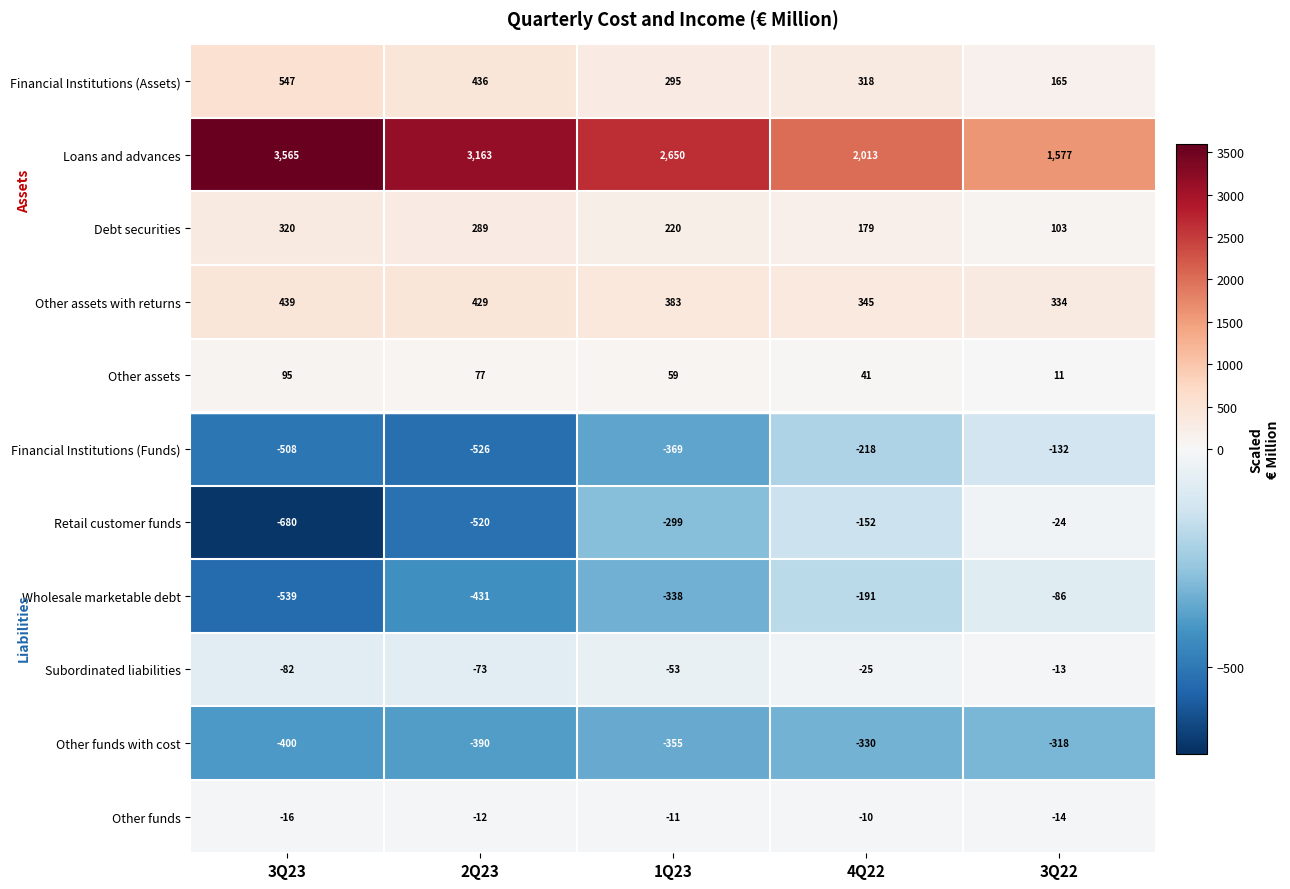

The Debt securities series shows 103 at 3Q22. True or false?

True